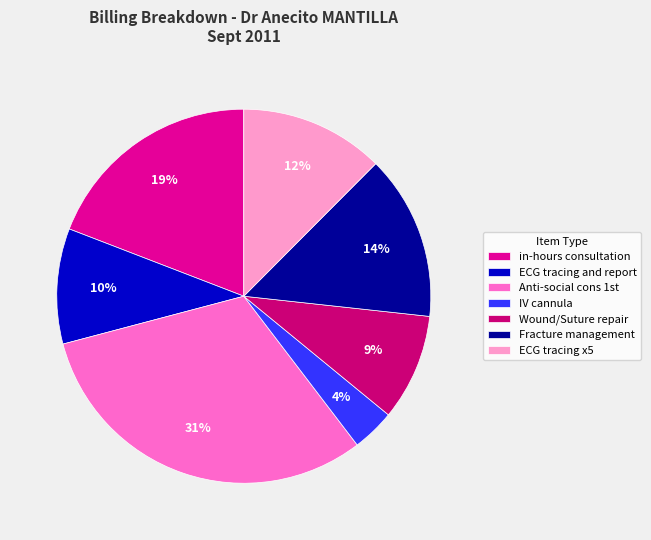

True or false: in-hours consultation accounts for 9% of the total.

False